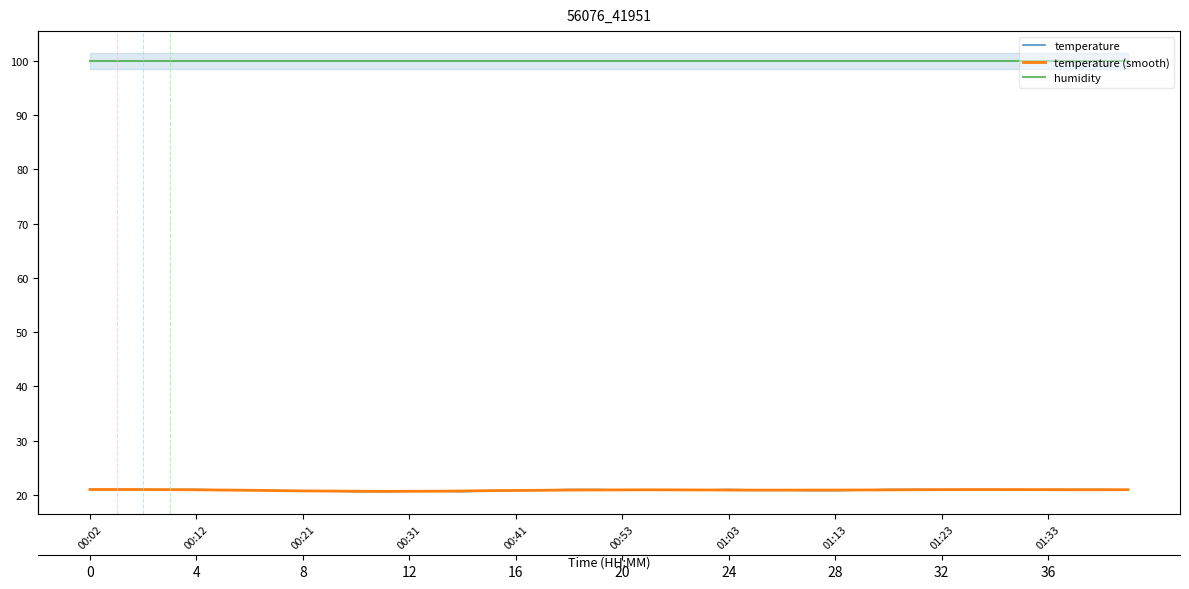

True or false: temperature (smooth) has a value of 20.9 at 00:53.

True